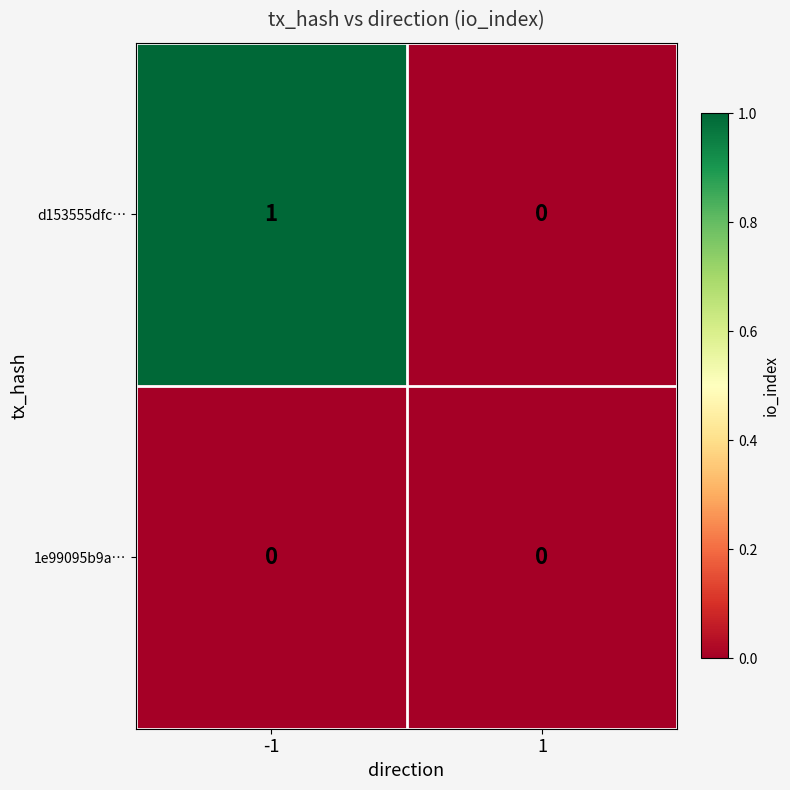

The value of d153555dfc… at -1 is 1. True or false?

True